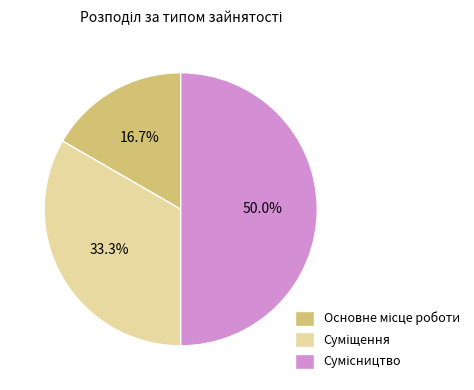

To the nearest percent, what portion does Суміщення represent?

33%